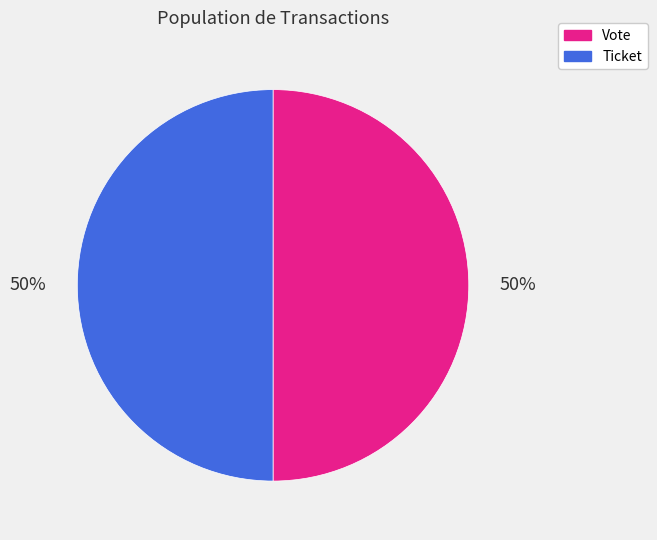

True or false: Ticket accounts for 58% of the total.

False